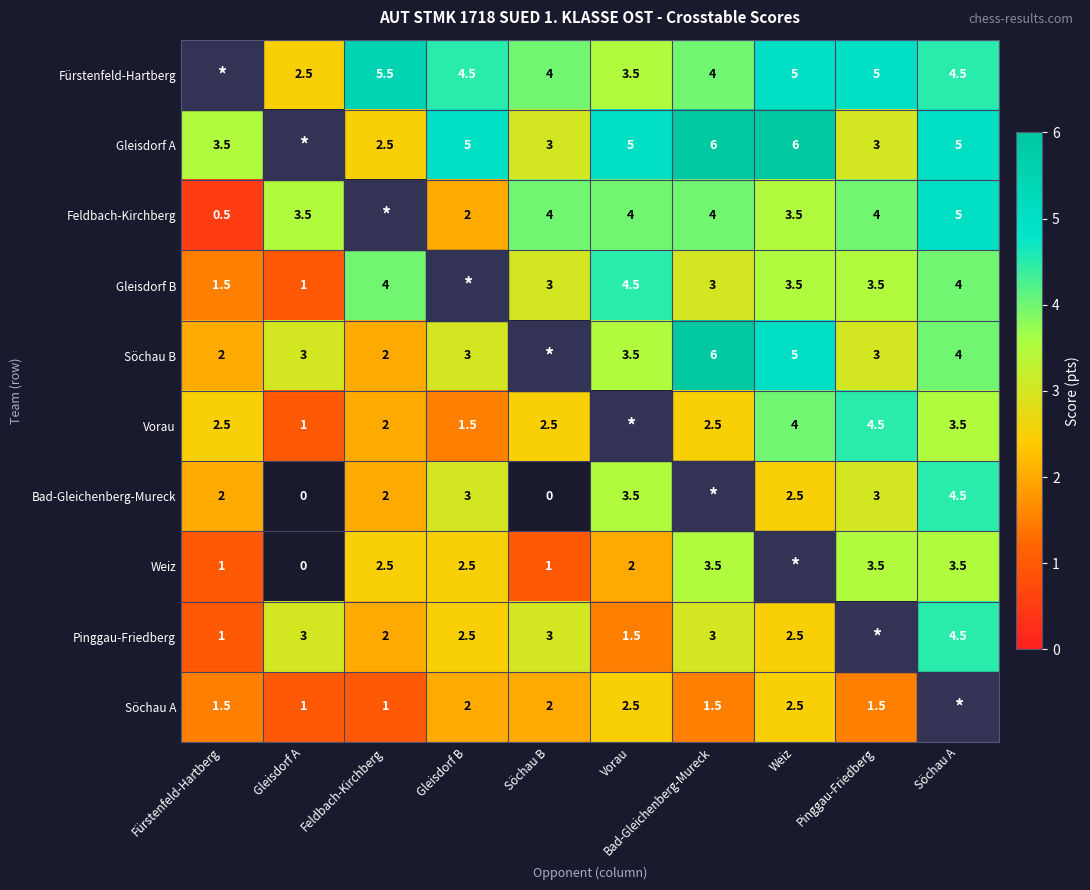

Is it true that Feldbach-Kirchberg equals 5.0 at Söchau A?

True